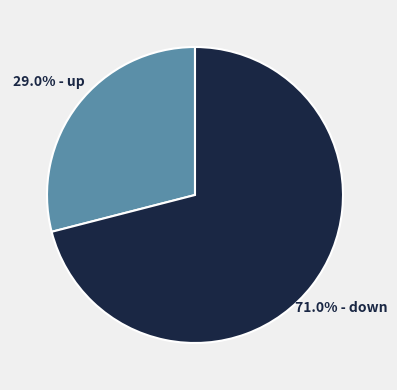

Is there any slice that represents more than half of the pie?

Yes